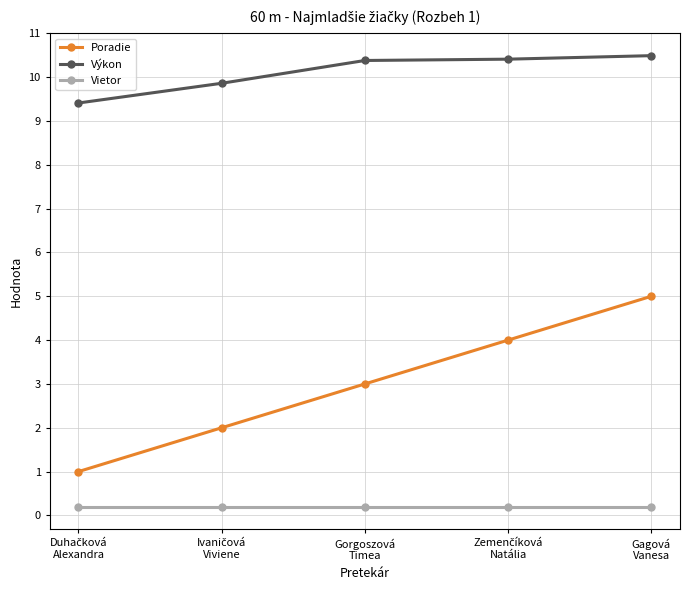

What is the difference between the second highest and minimum values in the Poradie series?

3.0